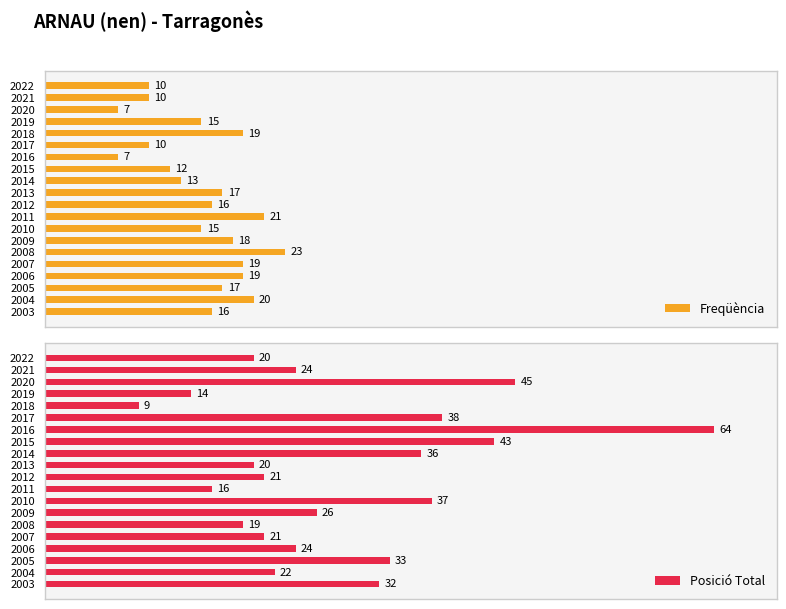

What is the value of the Freqüència bar at the 2nd from the left?

10